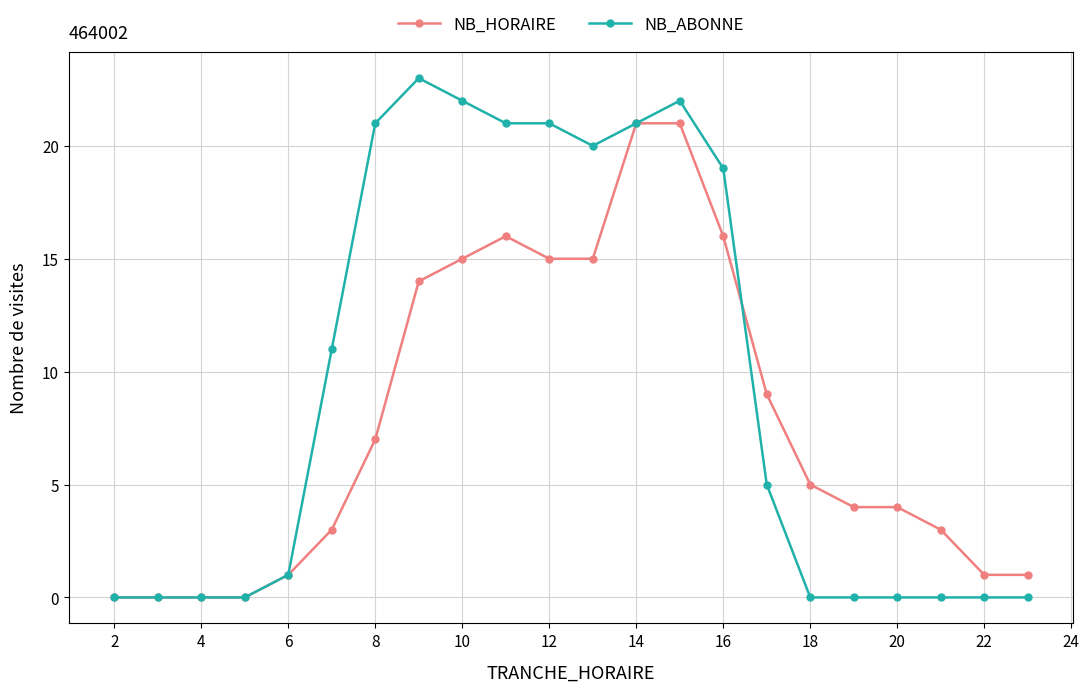

List the series in order of their peak value, highest first.

NB_ABONNE, NB_HORAIRE